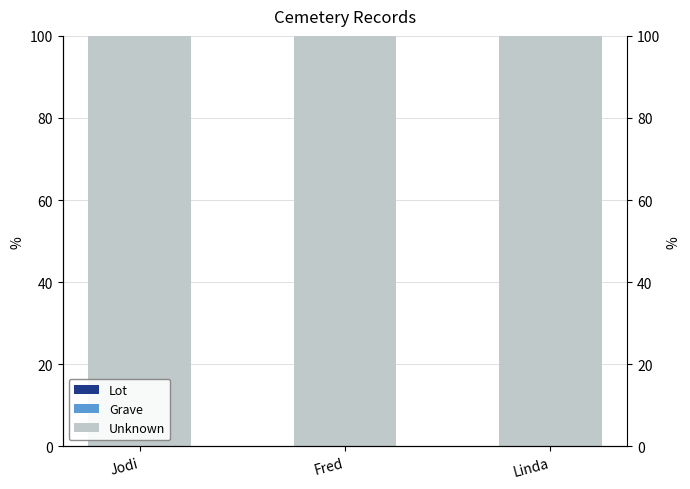

How many groups of bars are there?

3